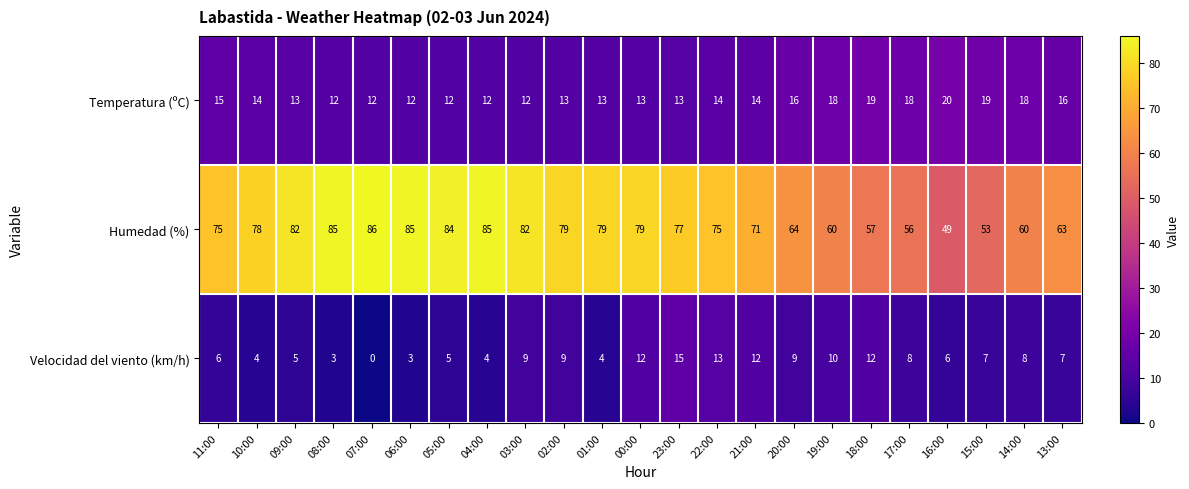

Count the number of data series in this chart.

3